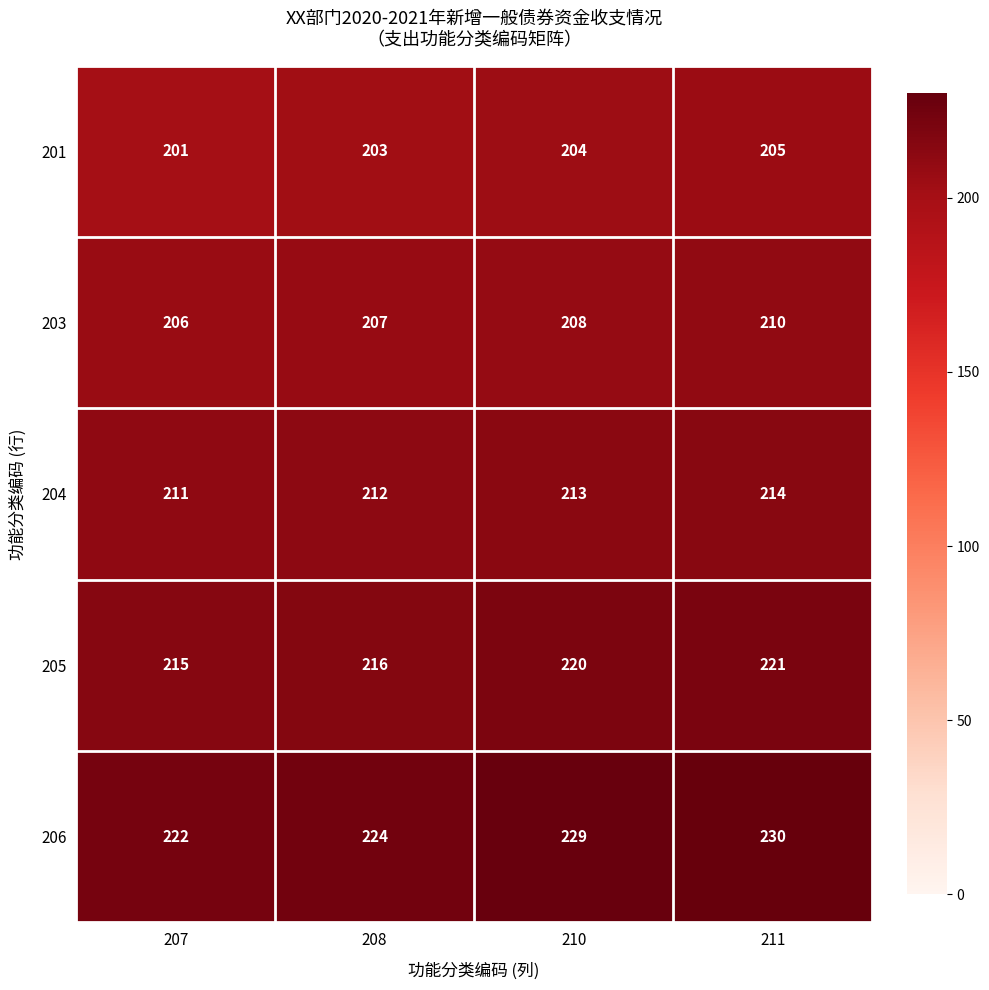

What is the minimum value shown in the chart?

201